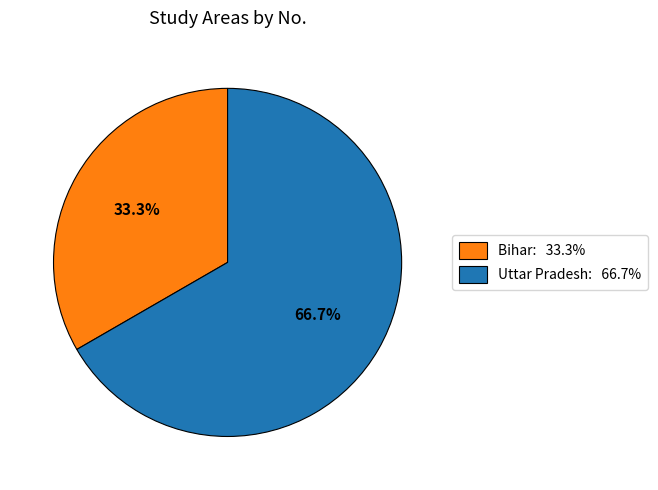

Rank the categories by value from lowest to highest.

Bihar, Uttar Pradesh